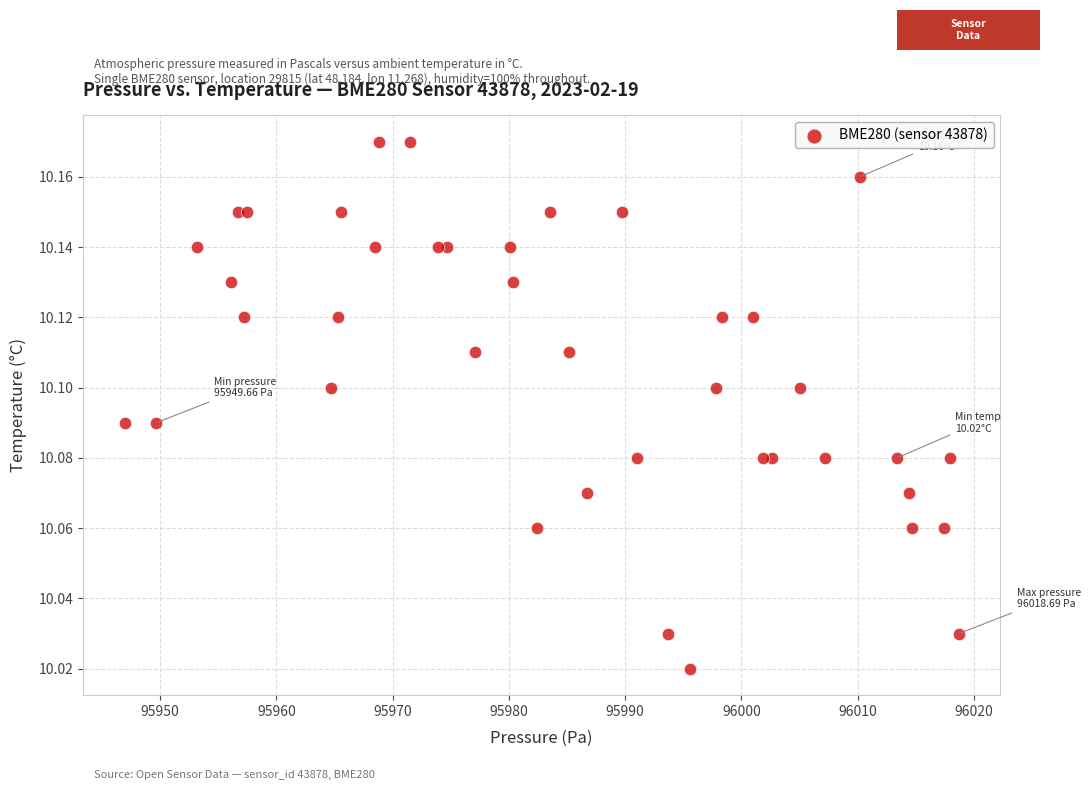

What is the range of X values (max minus min)?

71.8